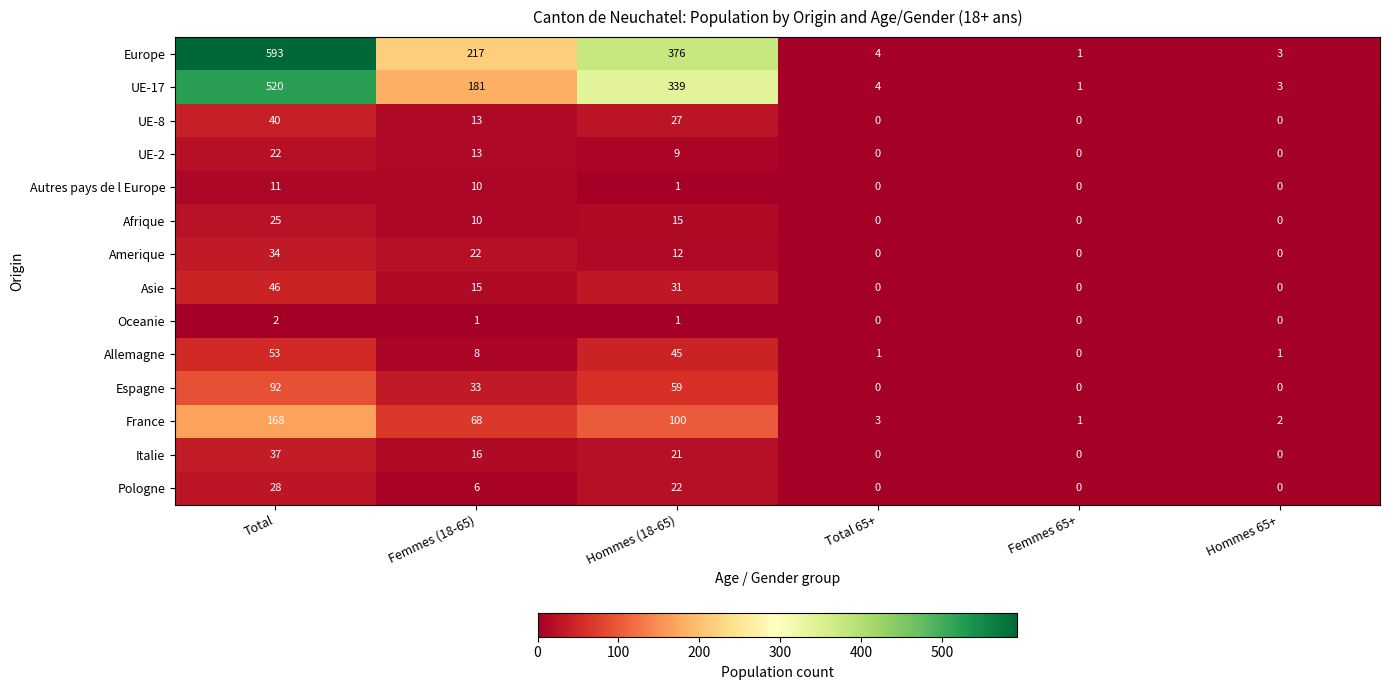

Rank the categories by France value from highest to lowest.

Total, Hommes (18-65), Femmes (18-65), Total 65+, Hommes 65+, Femmes 65+